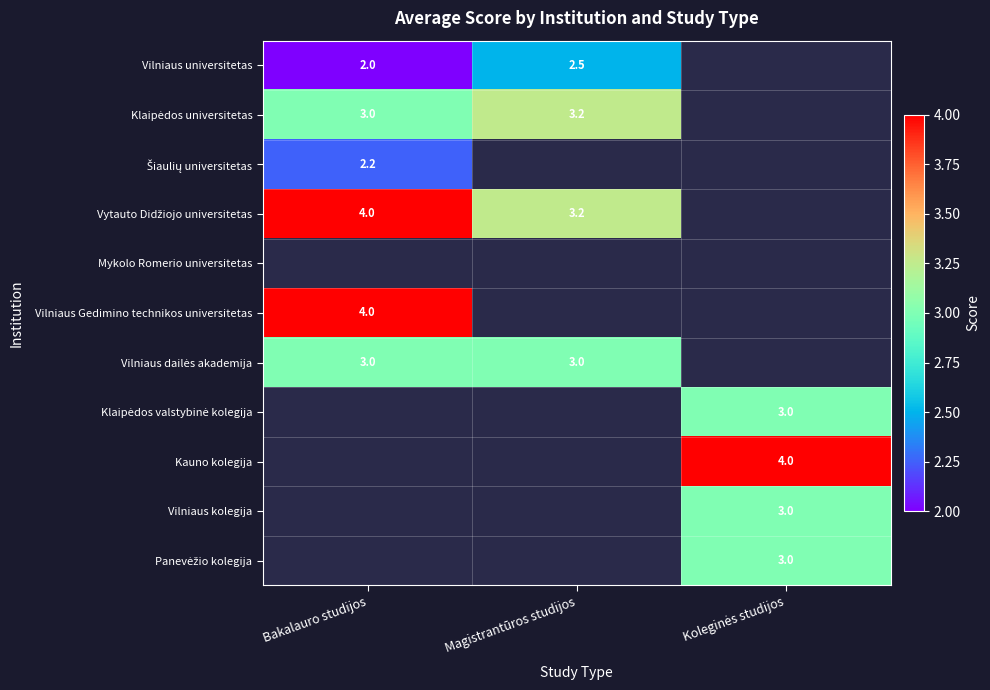

Which series has the widest spread of values?

Vytauto Didžiojo universitetas